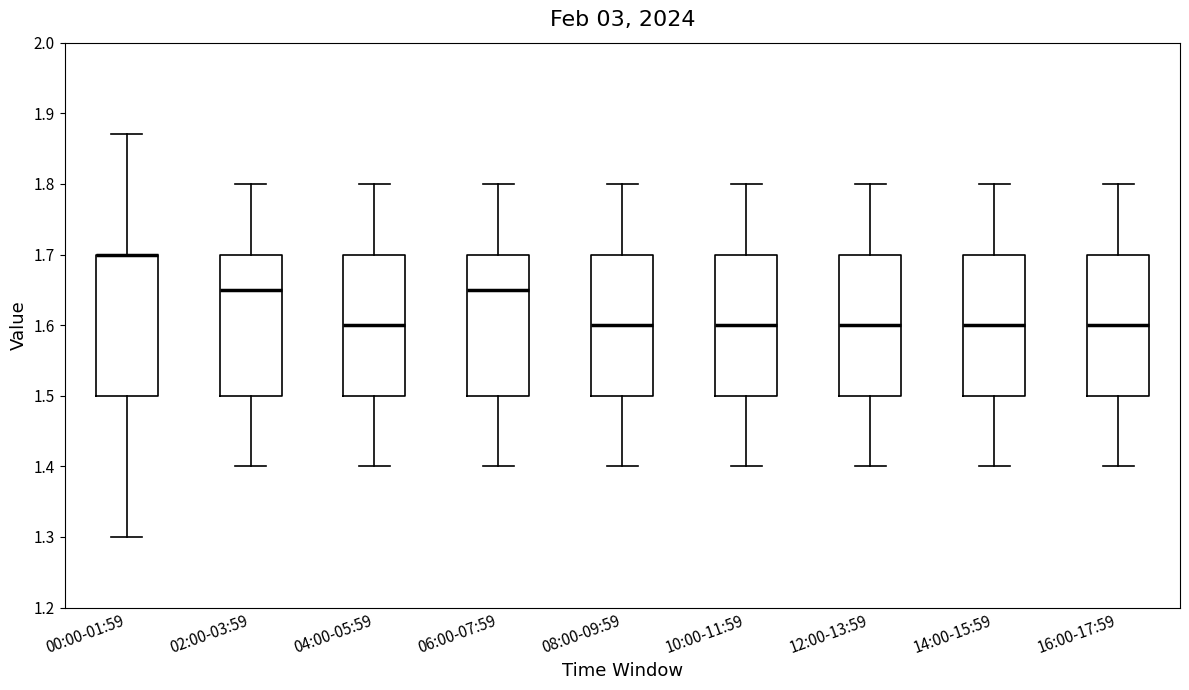

Reading left to right, transcribe this box plot: for each box, give where its median line is, the range the box spans, and where its two whiskers end, as read against the y-axis. The values are not printed on the chart, so give them approximately, as read against the axis.

00:00-01:59: median 1.70 (drawn on the box's upper edge), box 1.50 to 1.70, whiskers 1.30 to 1.87
02:00-03:59: median 1.65, box 1.50 to 1.70, whiskers 1.40 to 1.80
04:00-05:59: median 1.60, box 1.50 to 1.70, whiskers 1.40 to 1.80
06:00-07:59: median 1.65, box 1.50 to 1.70, whiskers 1.40 to 1.80
08:00-09:59: median 1.60, box 1.50 to 1.70, whiskers 1.40 to 1.80
10:00-11:59: median 1.60, box 1.50 to 1.70, whiskers 1.40 to 1.80
12:00-13:59: median 1.60, box 1.50 to 1.70, whiskers 1.40 to 1.80
14:00-15:59: median 1.60, box 1.50 to 1.70, whiskers 1.40 to 1.80
16:00-17:59: median 1.60, box 1.50 to 1.70, whiskers 1.40 to 1.80